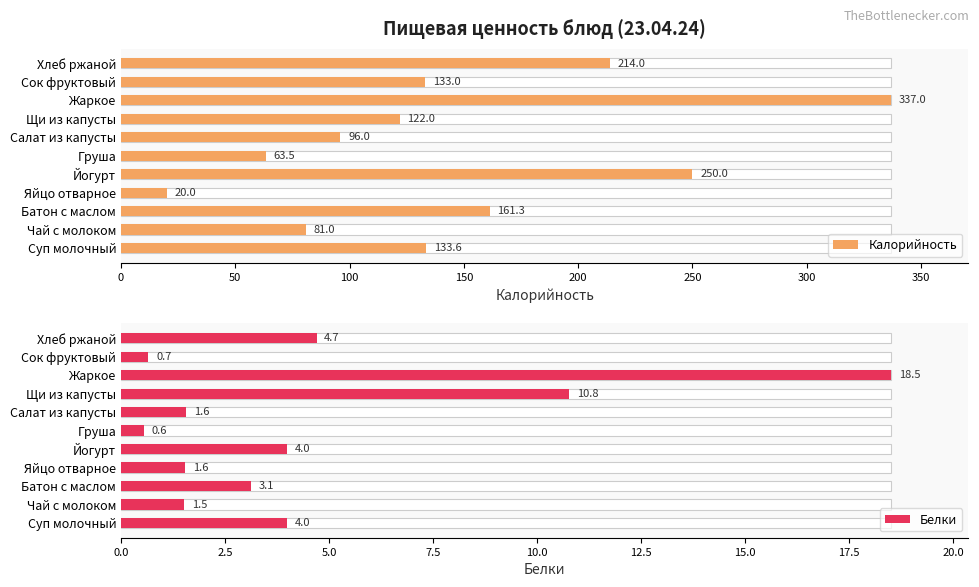

Which series changed the most between Суп молочный and Щи из капусты?

Калорийность